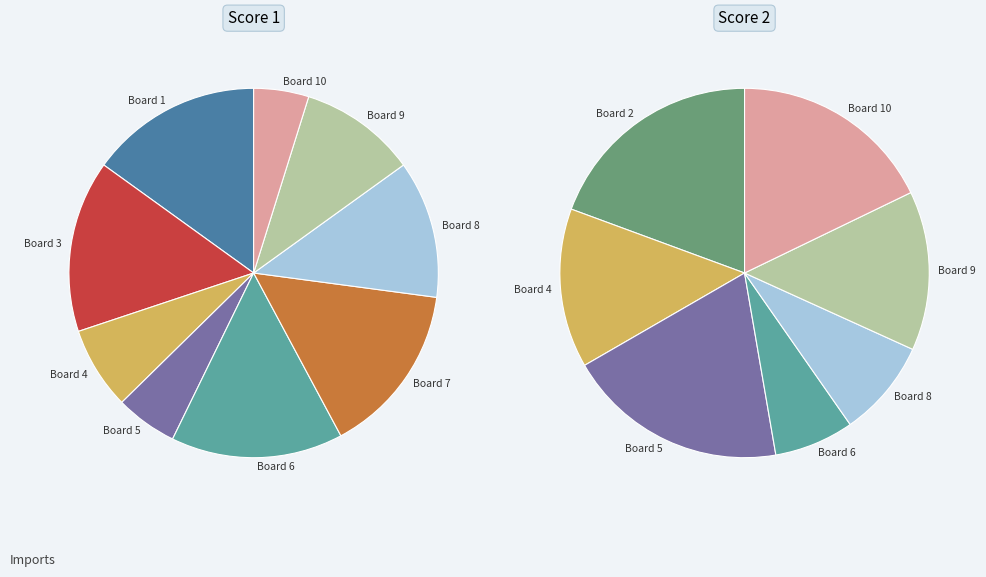

How many slices are in this pie chart?

10